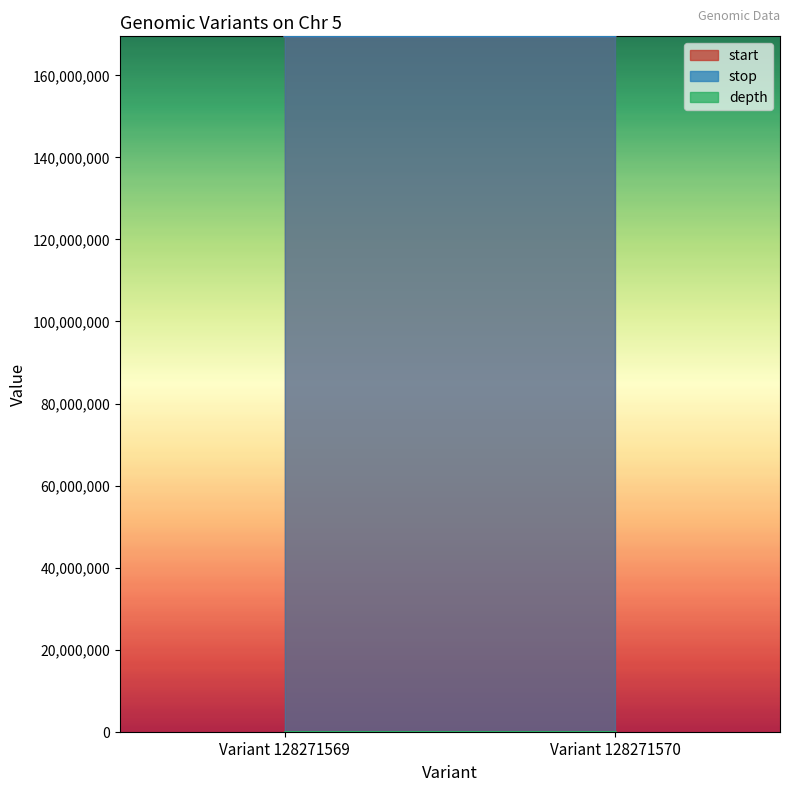

At how many categories does at least one series exceed 89699095?

2